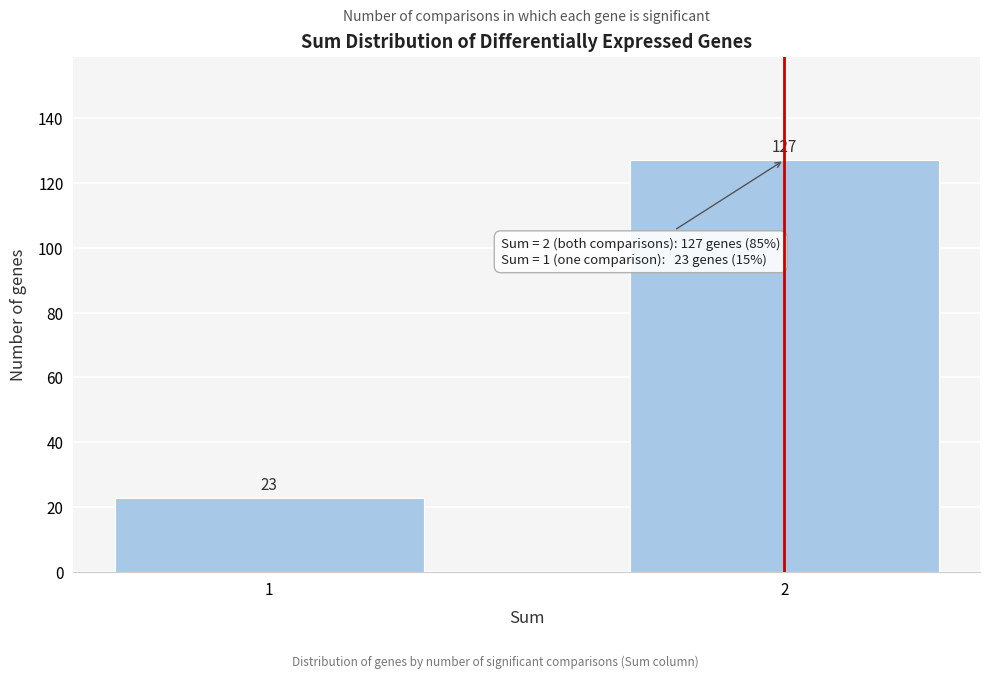

Reading right to left, extract all data points from this chart.

127	23